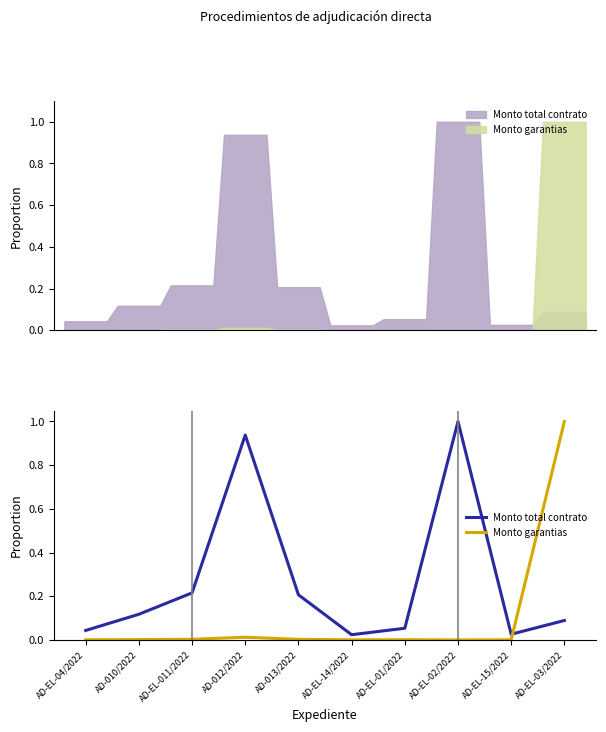

Rank the categories by Monto total contrato value from lowest to highest.

AD-EL-14/2022, AD-EL-15/2022, AD-EL-04/2022, AD-EL-01/2022, AD-EL-03/2022, AD-010/2022, AD-013/2022, AD-EL-011/2022, AD-012/2022, AD-EL-02/2022